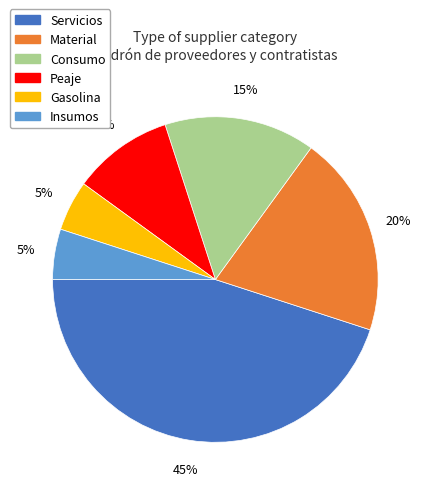

Approximately how many times larger is the value at Servicios compared to Gasolina?

9.0